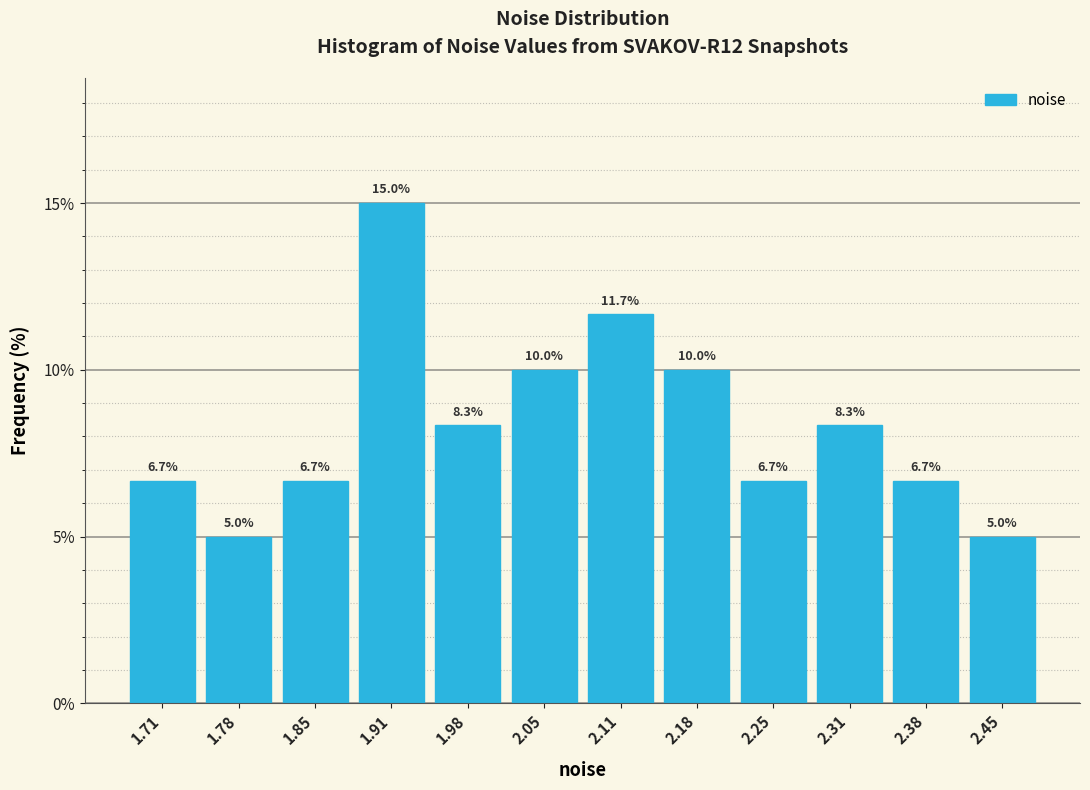

Which range on the x-axis has the tallest bar?

1.88 to 1.95